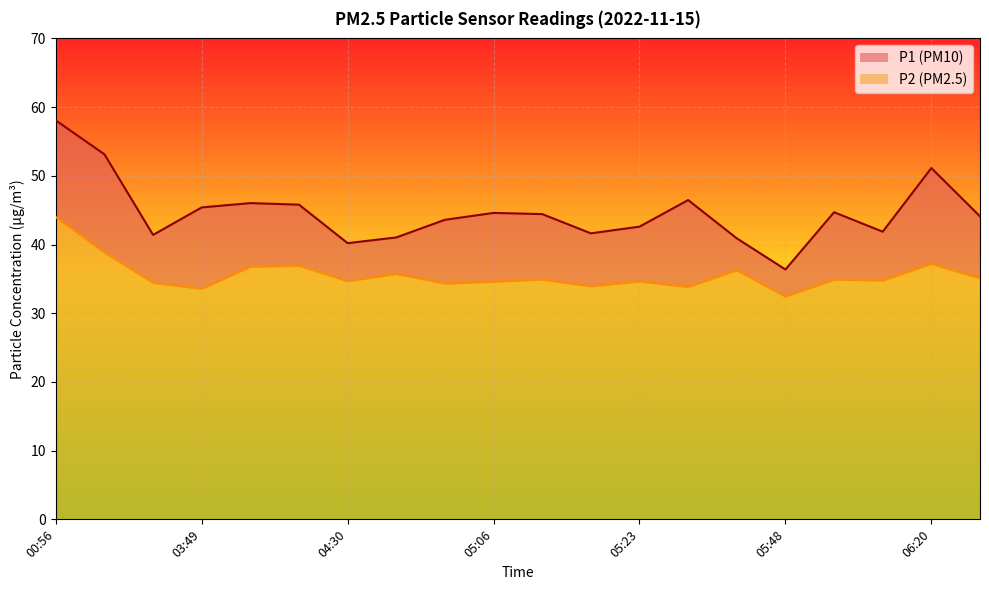

How many lines are shown in the chart?

2